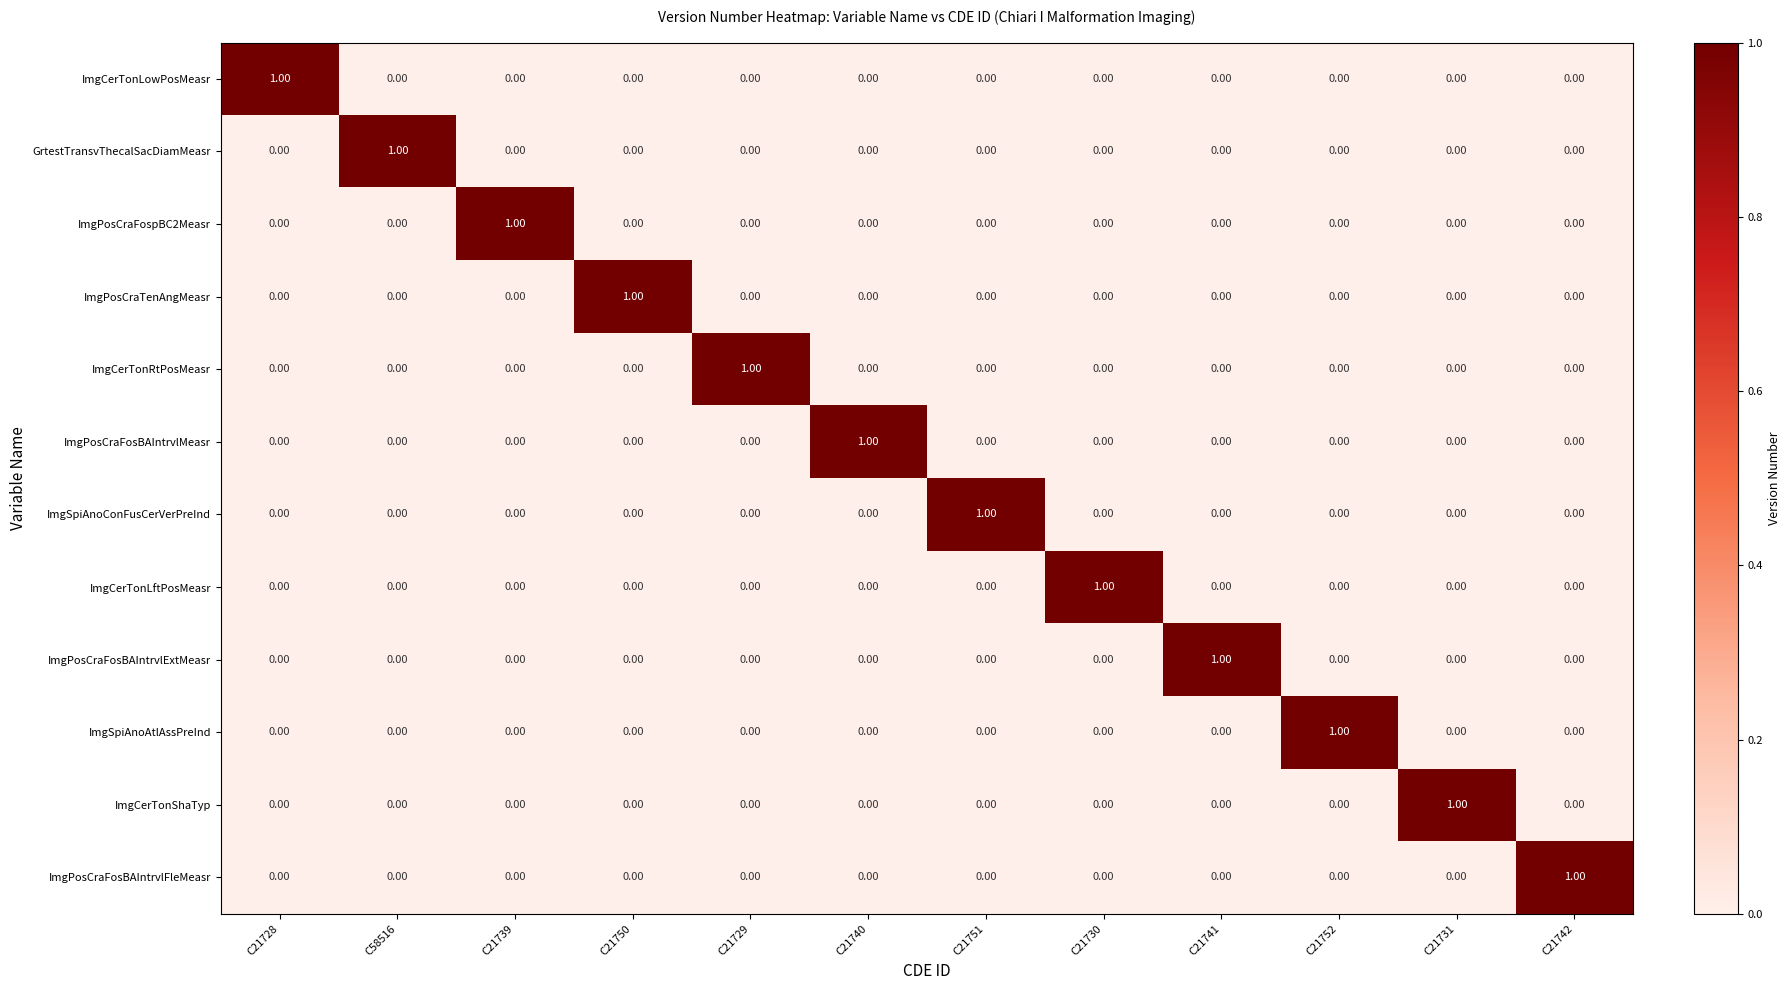

At how many categories does at least one series exceed 0?

12